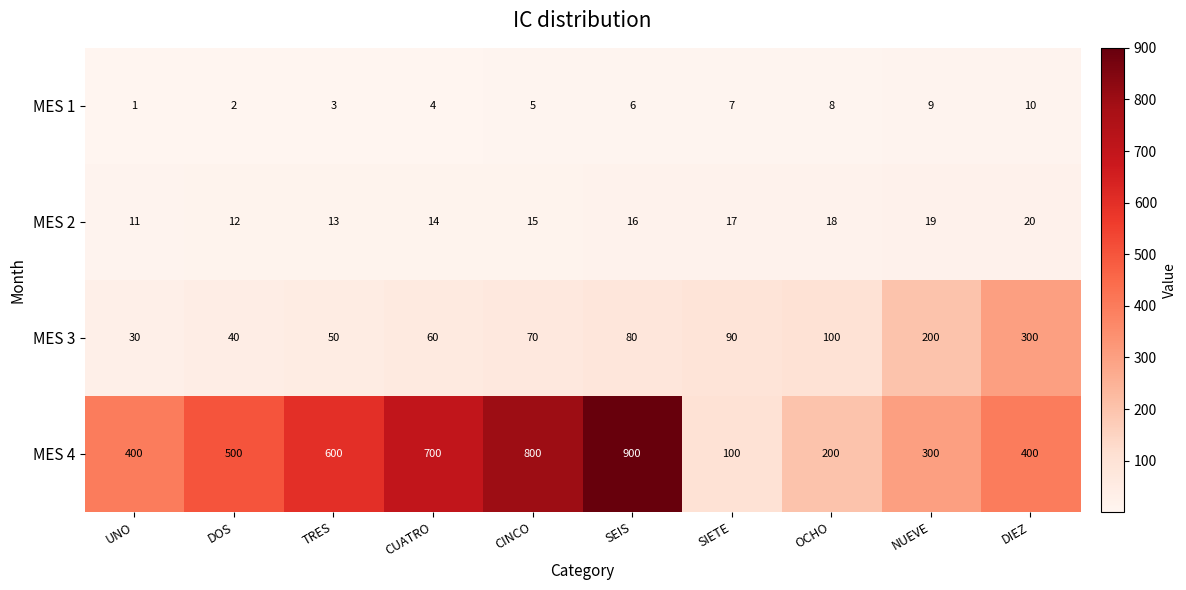

List the labels in order of MES 3 value, smallest first.

UNO, DOS, TRES, CUATRO, CINCO, SEIS, SIETE, OCHO, NUEVE, DIEZ